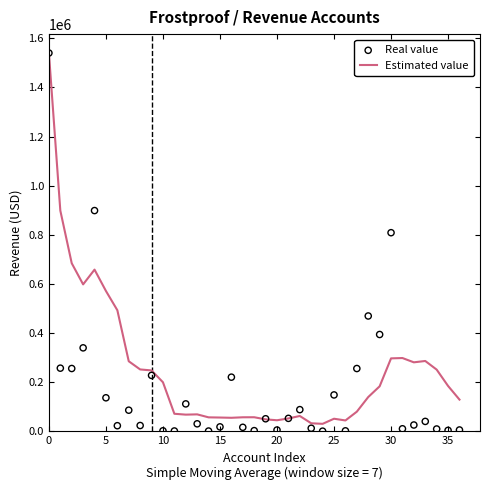

Which series has the largest total across all categories?

Estimated value